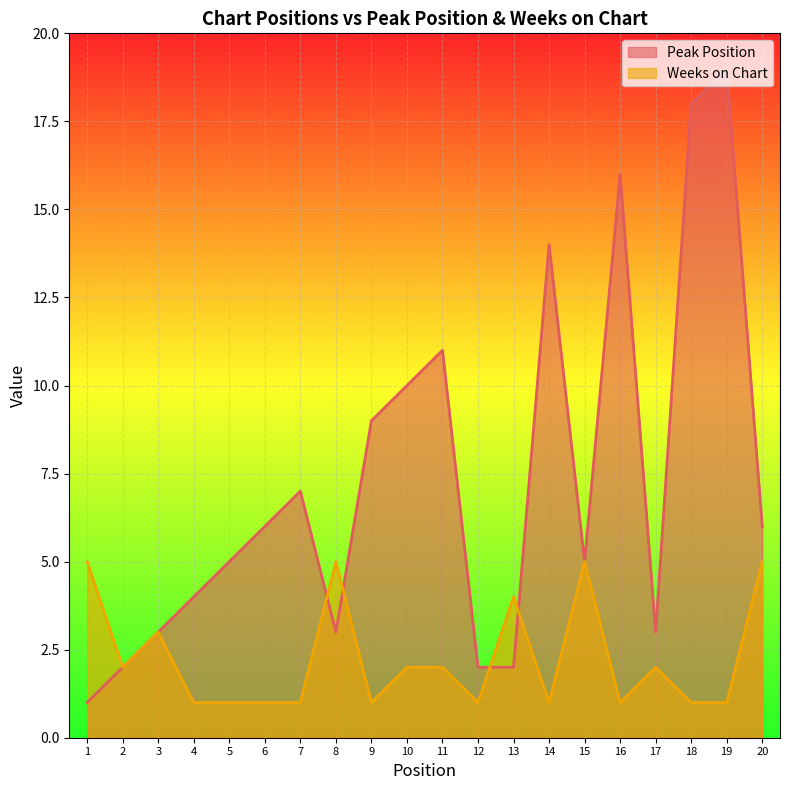

Which has a higher value, 6 or 3?

6